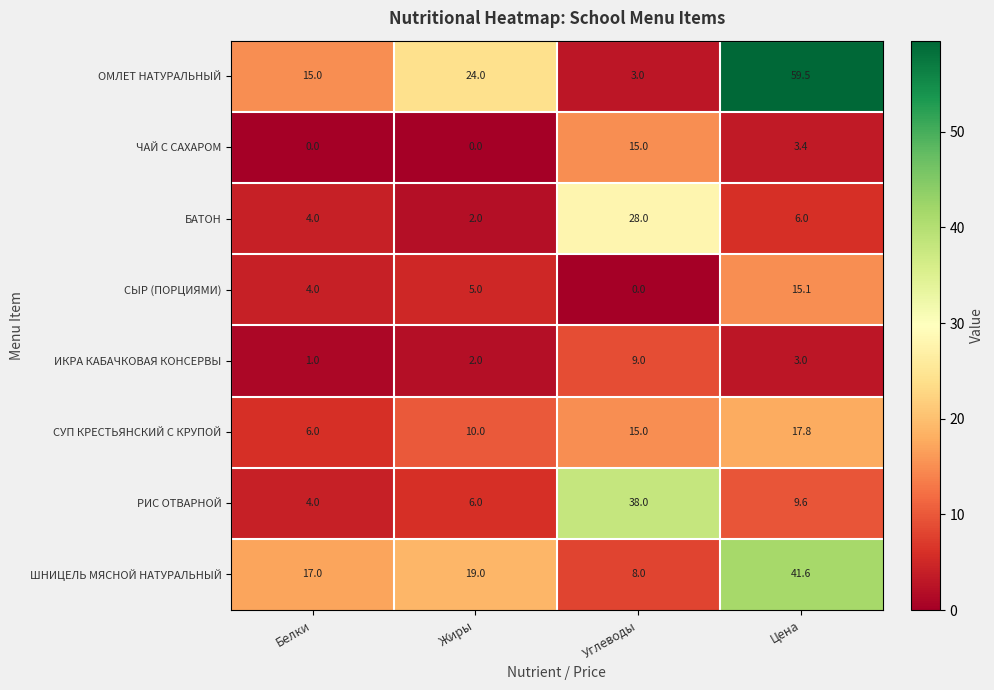

What is the spread (max minus min) of values at Цена?

56.5